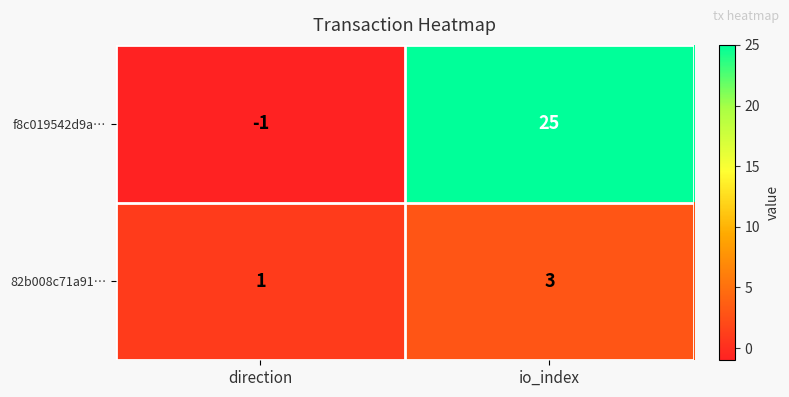

What is the greatest value displayed?

25